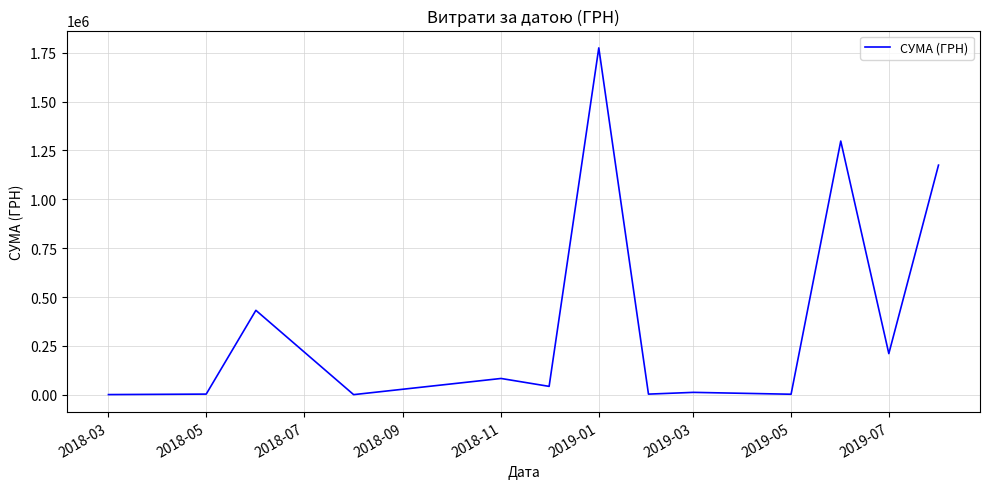

How many values exceed 42653?

7